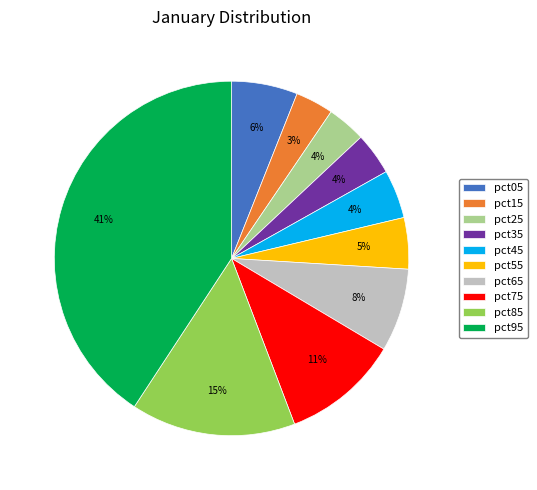

Which category has the biggest portion of the pie?

pct95